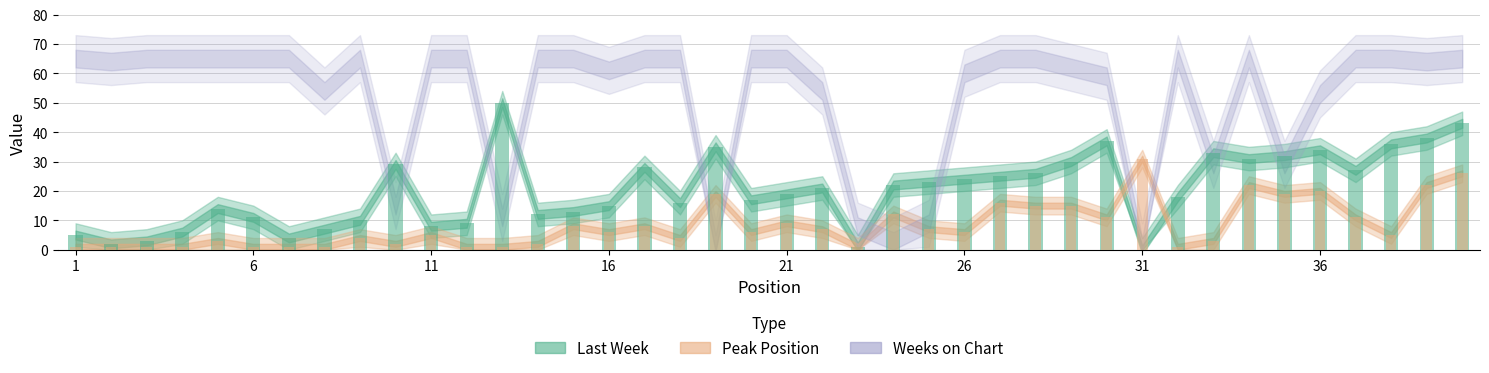

List the labels in order of Last Week value, largest first.

13, 40, 39, 30, 38, 19, 36, 33, 35, 34, 29, 10, 17, 37, 28, 27, 26, 25, 24, 22, 21, 32, 20, 18, 16, 5, 15, 14, 6, 9, 12, 11, 8, 4, 1, 7, 3, 2, 23, 31